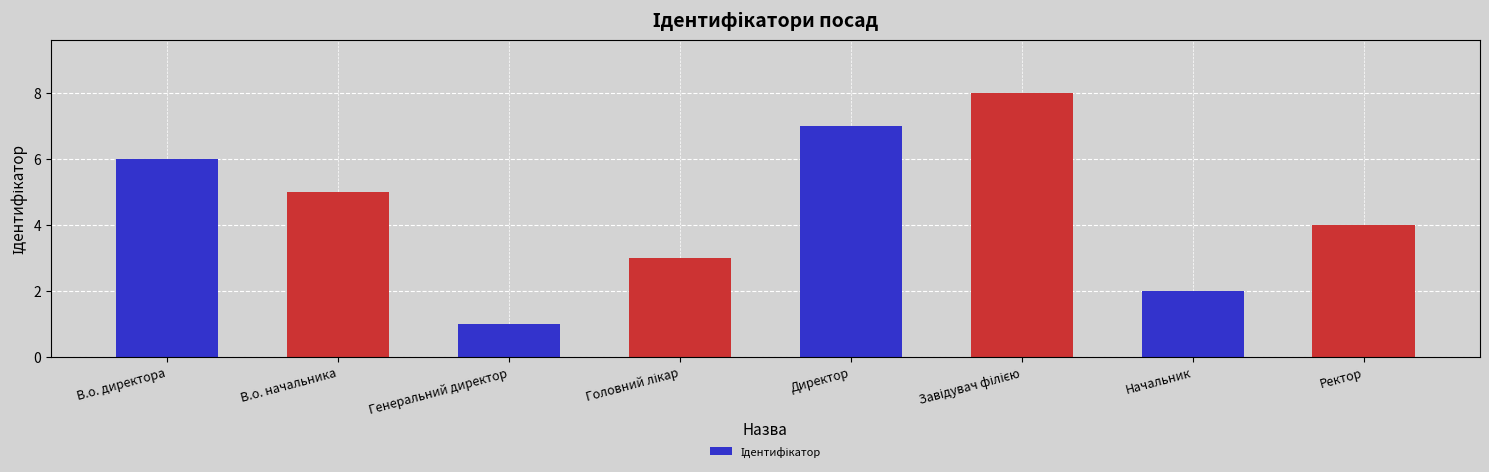

At which category does the chart reach its minimum across all series?

Генеральний директор